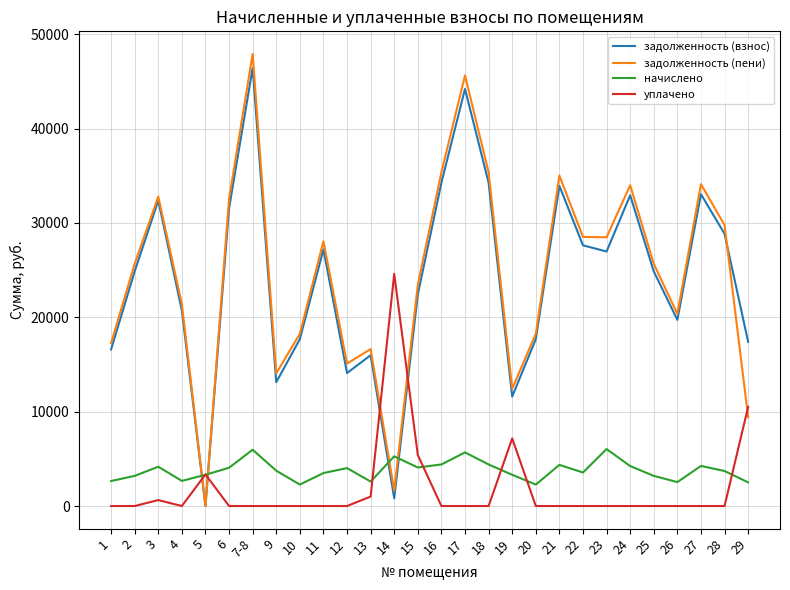

What position from the right is 27?

3